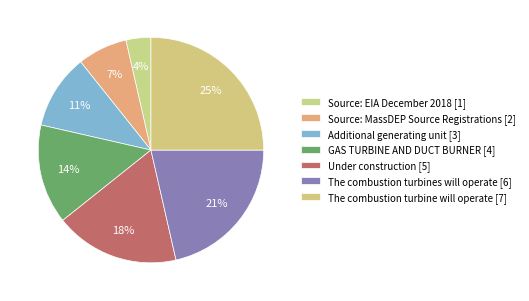

What percentage is the GAS TURBINE AND DUCT BURNER slice, to the nearest percent?

14%